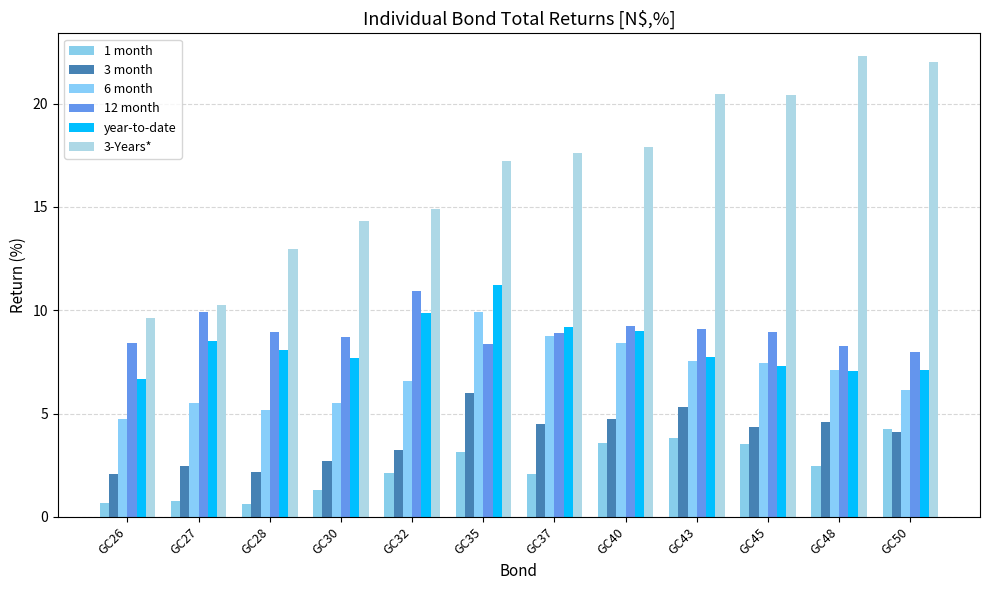

At how many categories does at least one series exceed 21?

2